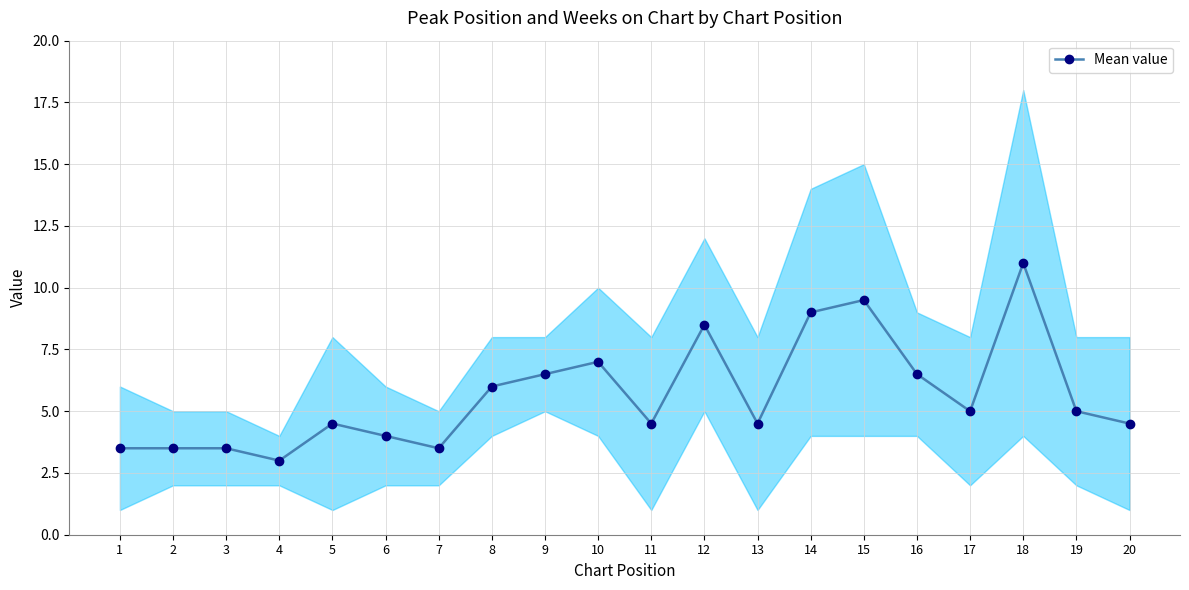

List the labels in order of value, smallest first.

4, 1, 2, 3, 7, 6, 5, 11, 13, 20, 17, 19, 8, 9, 16, 10, 12, 14, 15, 18